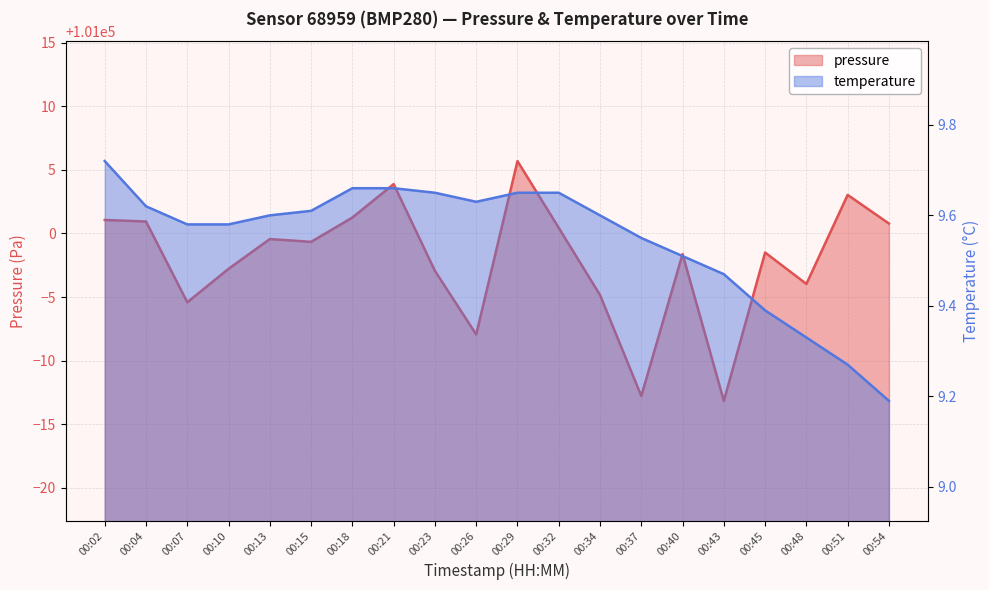

Rank the series by their maximum value, from lowest to highest.

temperature, pressure